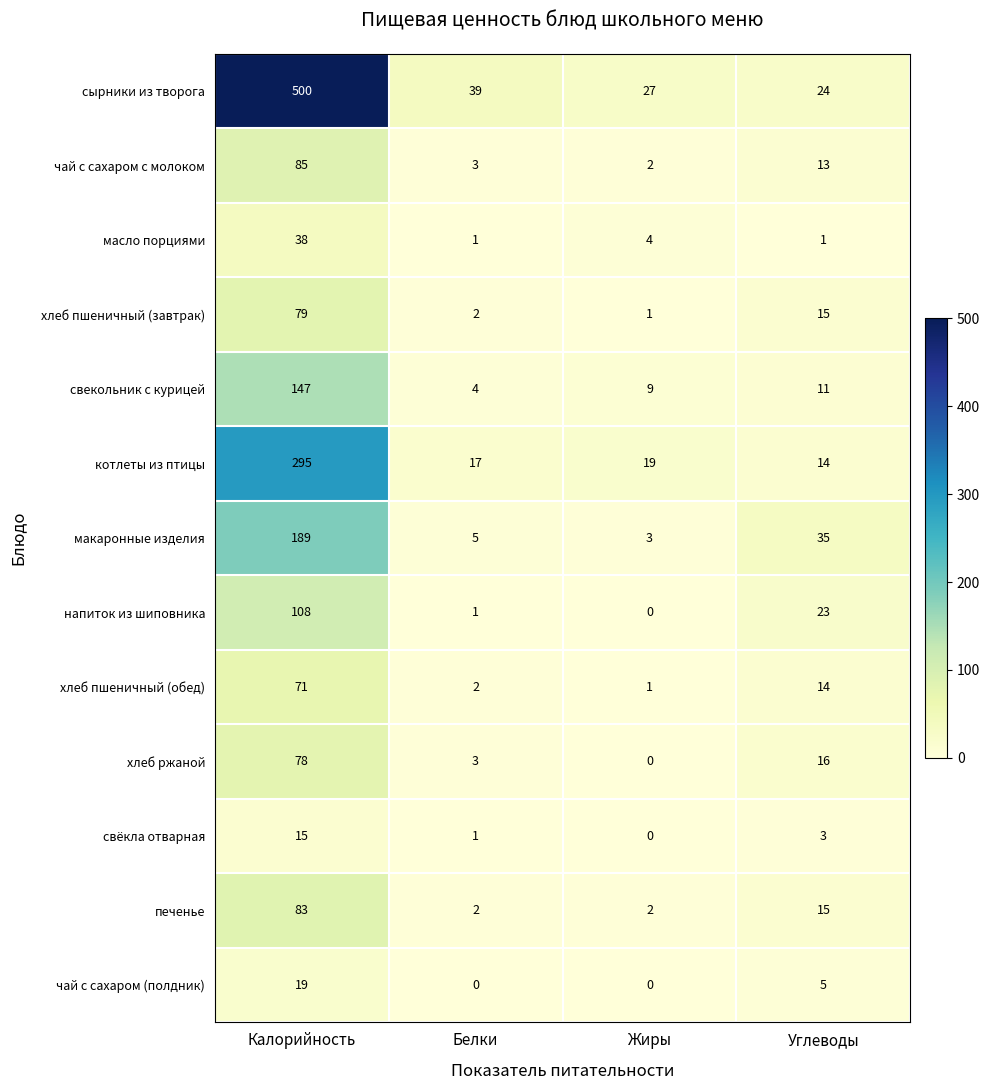

What is the greatest value displayed?

500